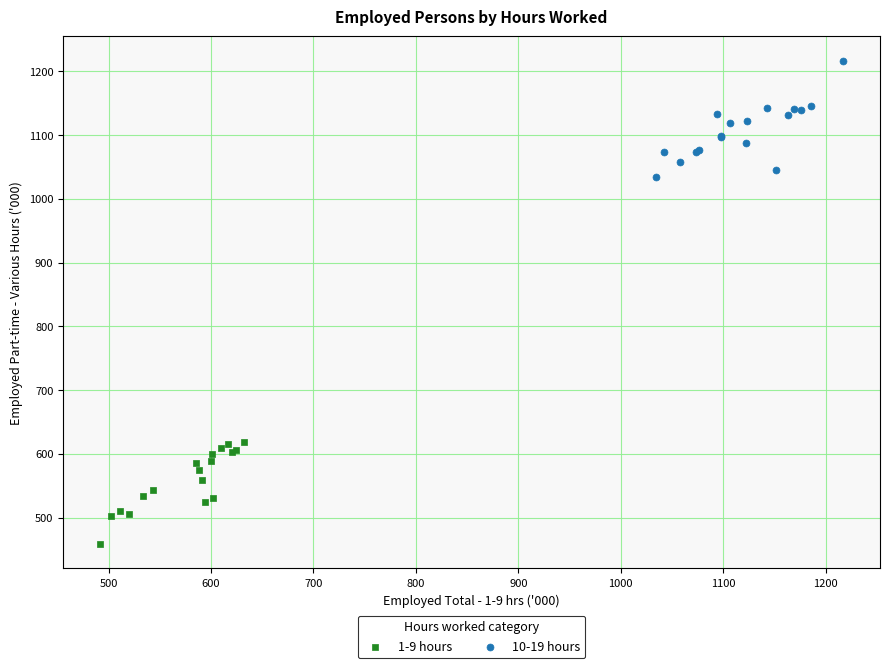

Which series has the largest Y range (max minus min)?

10-19 hours